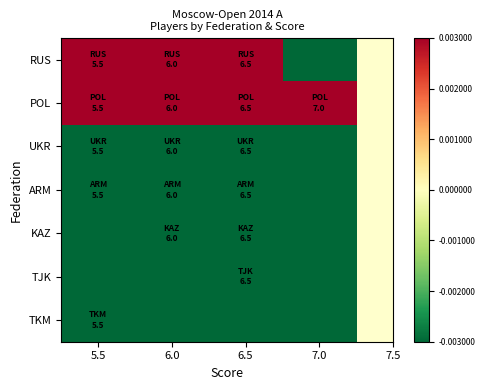

Reading left to right, transcribe all the data shown in this chart.

RUS: 5.5=0.7	6.0=4.7	6.5=7.7	7.0=-1.3
POL: 5.5=1.7	6.0=0.7	6.5=0.7	7.0=0.7
UKR: 5.5=-0.3	6.0=-0.3	6.5=-0.3	7.0=-1.3
ARM: 5.5=-0.3	6.0=-0.3	6.5=-0.3	7.0=-1.3
KAZ: 5.5=-1.3	6.0=-0.3	6.5=-0.3	7.0=-1.3
TJK: 5.5=-1.3	6.0=-1.3	6.5=-0.3	7.0=-1.3
TKM: 5.5=-0.3	6.0=-1.3	6.5=-1.3	7.0=-1.3